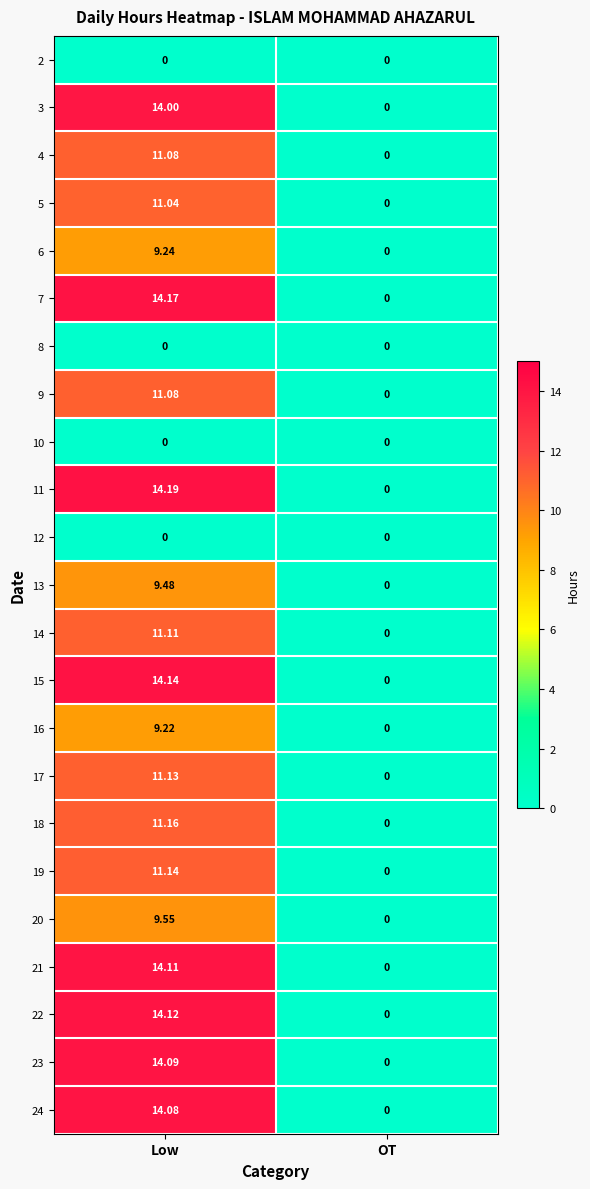

At which category is the sum across all series the highest?

Low